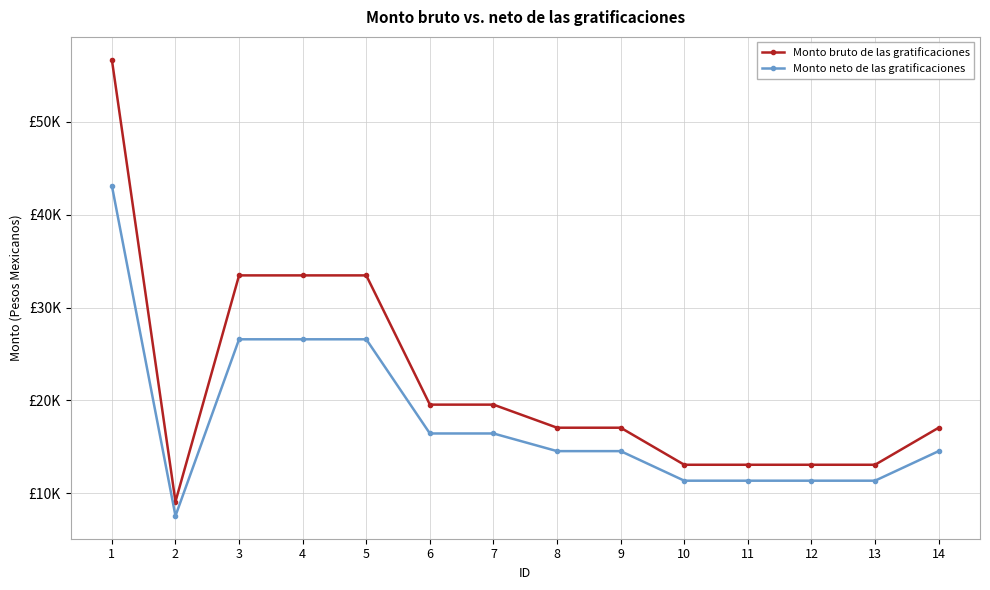

Where is Monto neto de las gratificaciones nearest to the value 25338?

3